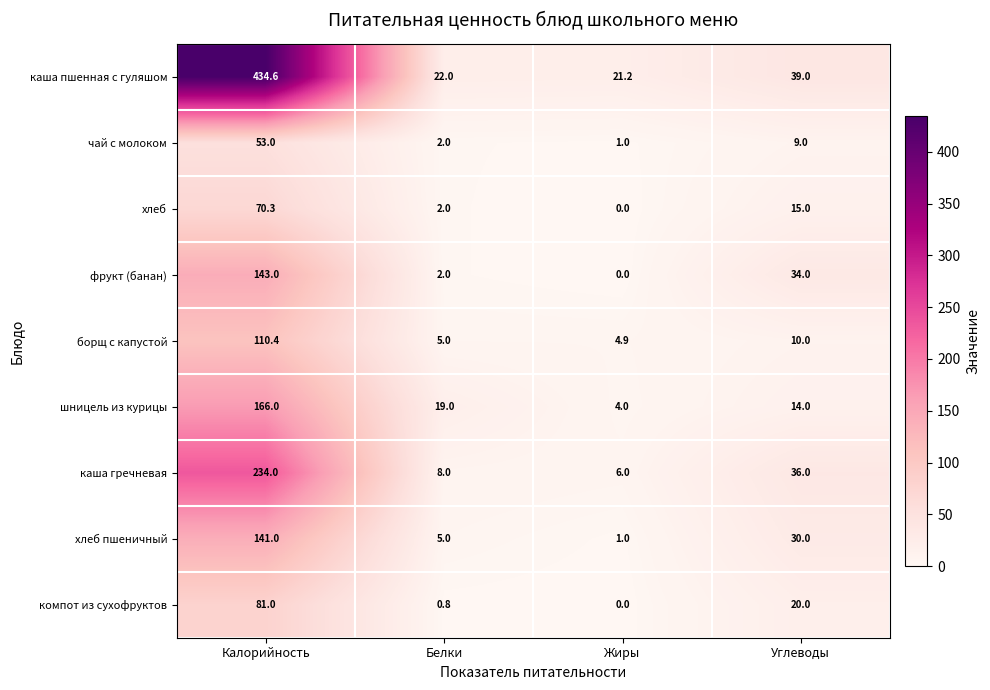

At which label is фрукт (банан) closest to 71?

Углеводы